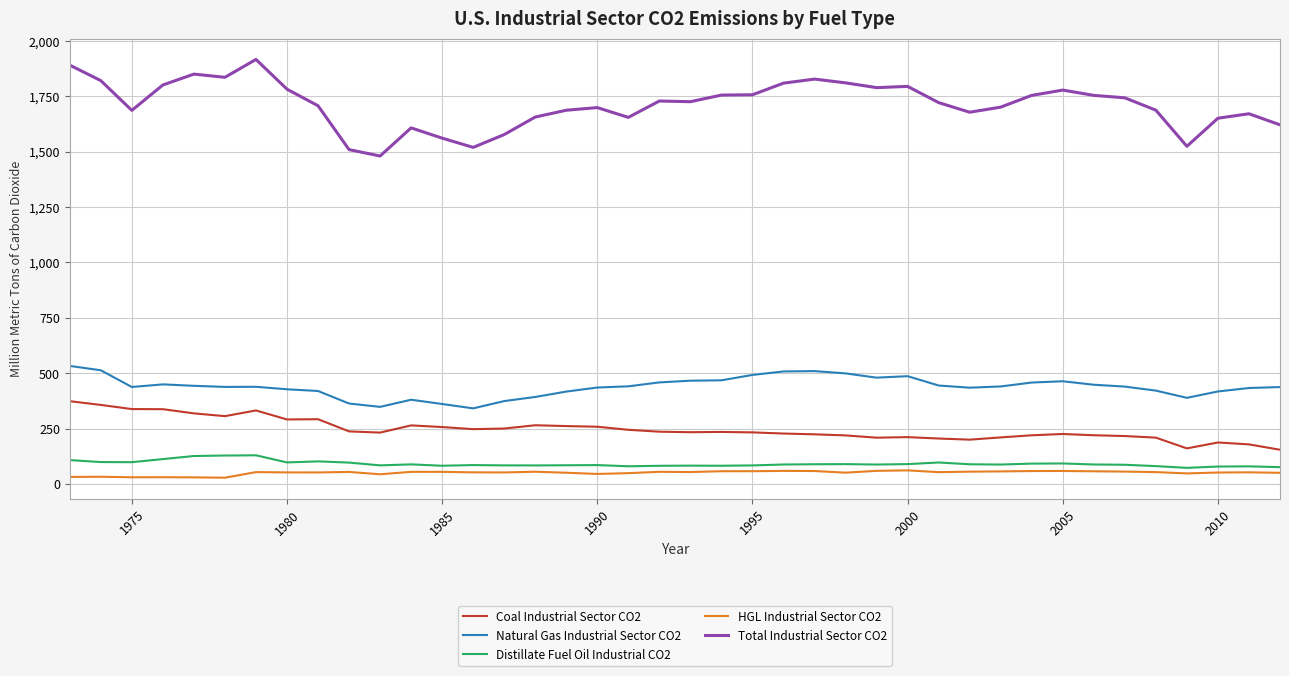

What is the maximum value for HGL Industrial Sector CO2?

60.9